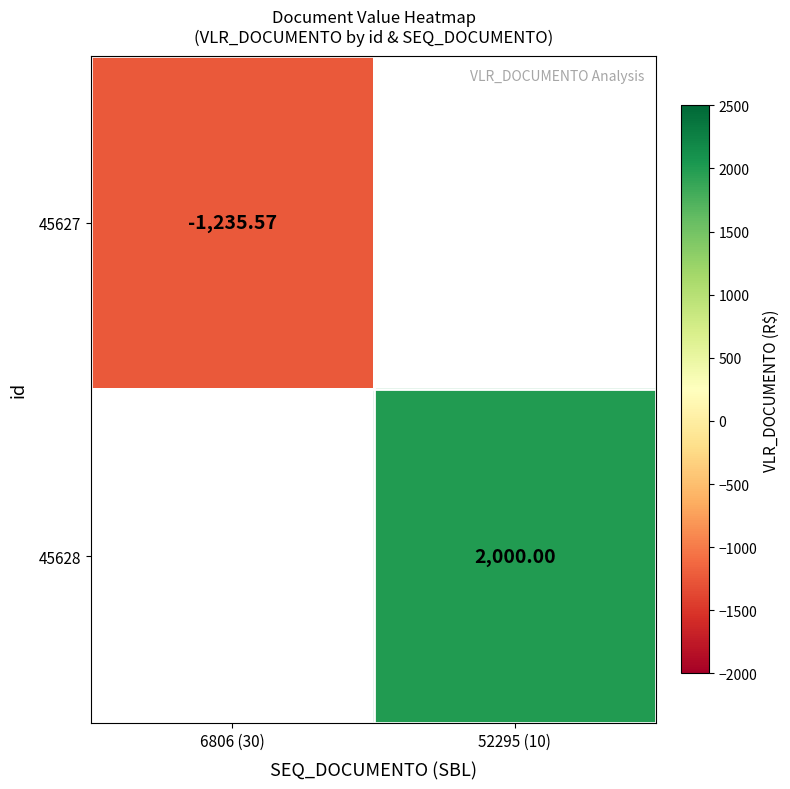

Is the value of 45627 at 6806 (30) greater than the value of 45628 at 52295 (10)?

No